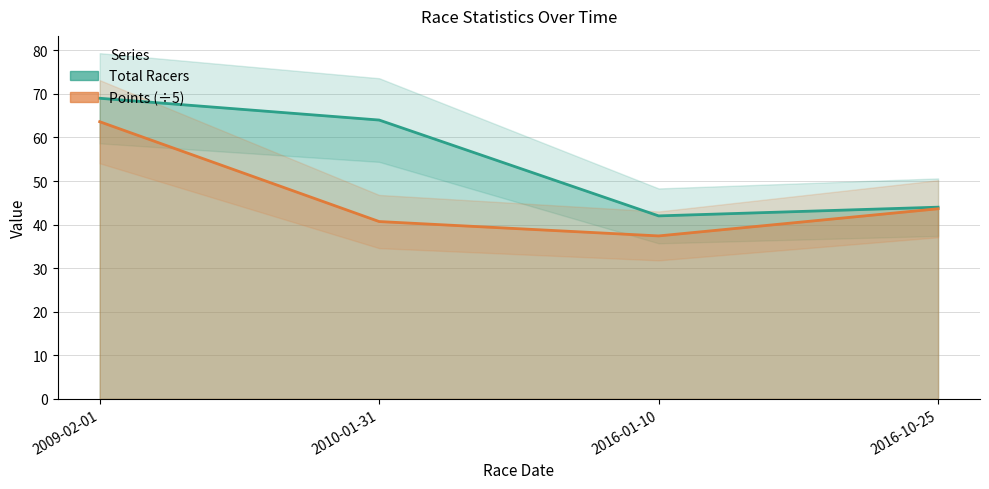

Which series has the largest total across all categories?

Total Racers